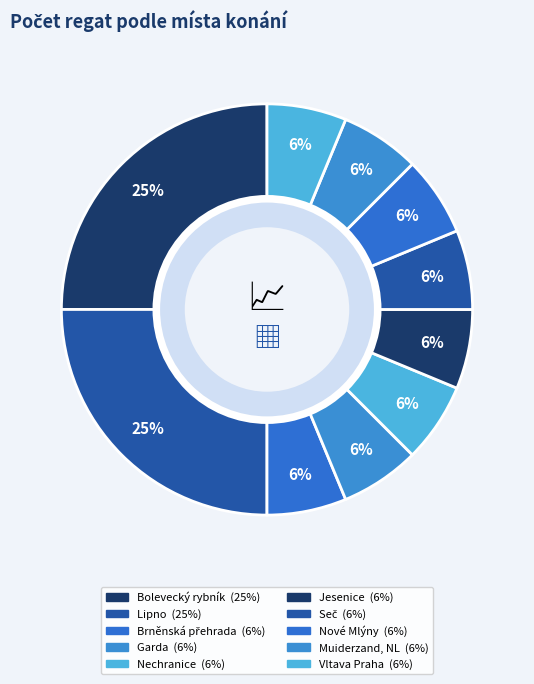

What is the total percentage of Bolevecký rybník and Vltava Praha?

31.2%